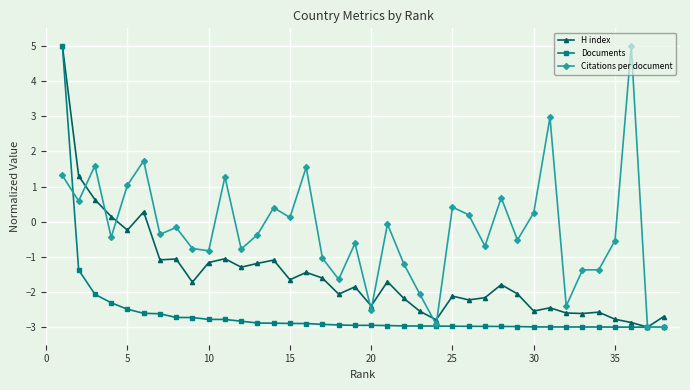

What is the value of the H index point at the 18th from the left?

-2.1